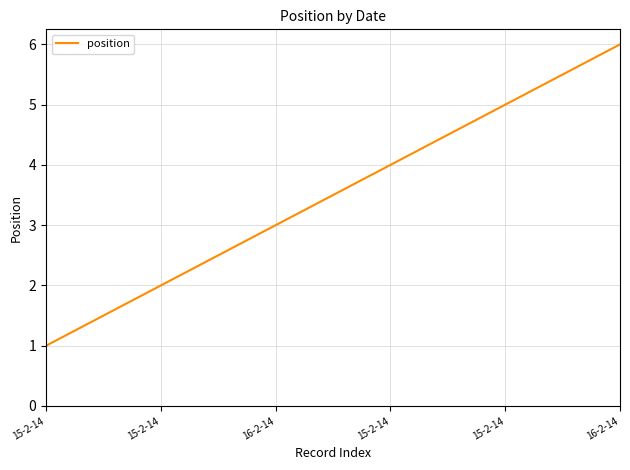

Is this an area chart (filled region under the line)?

No